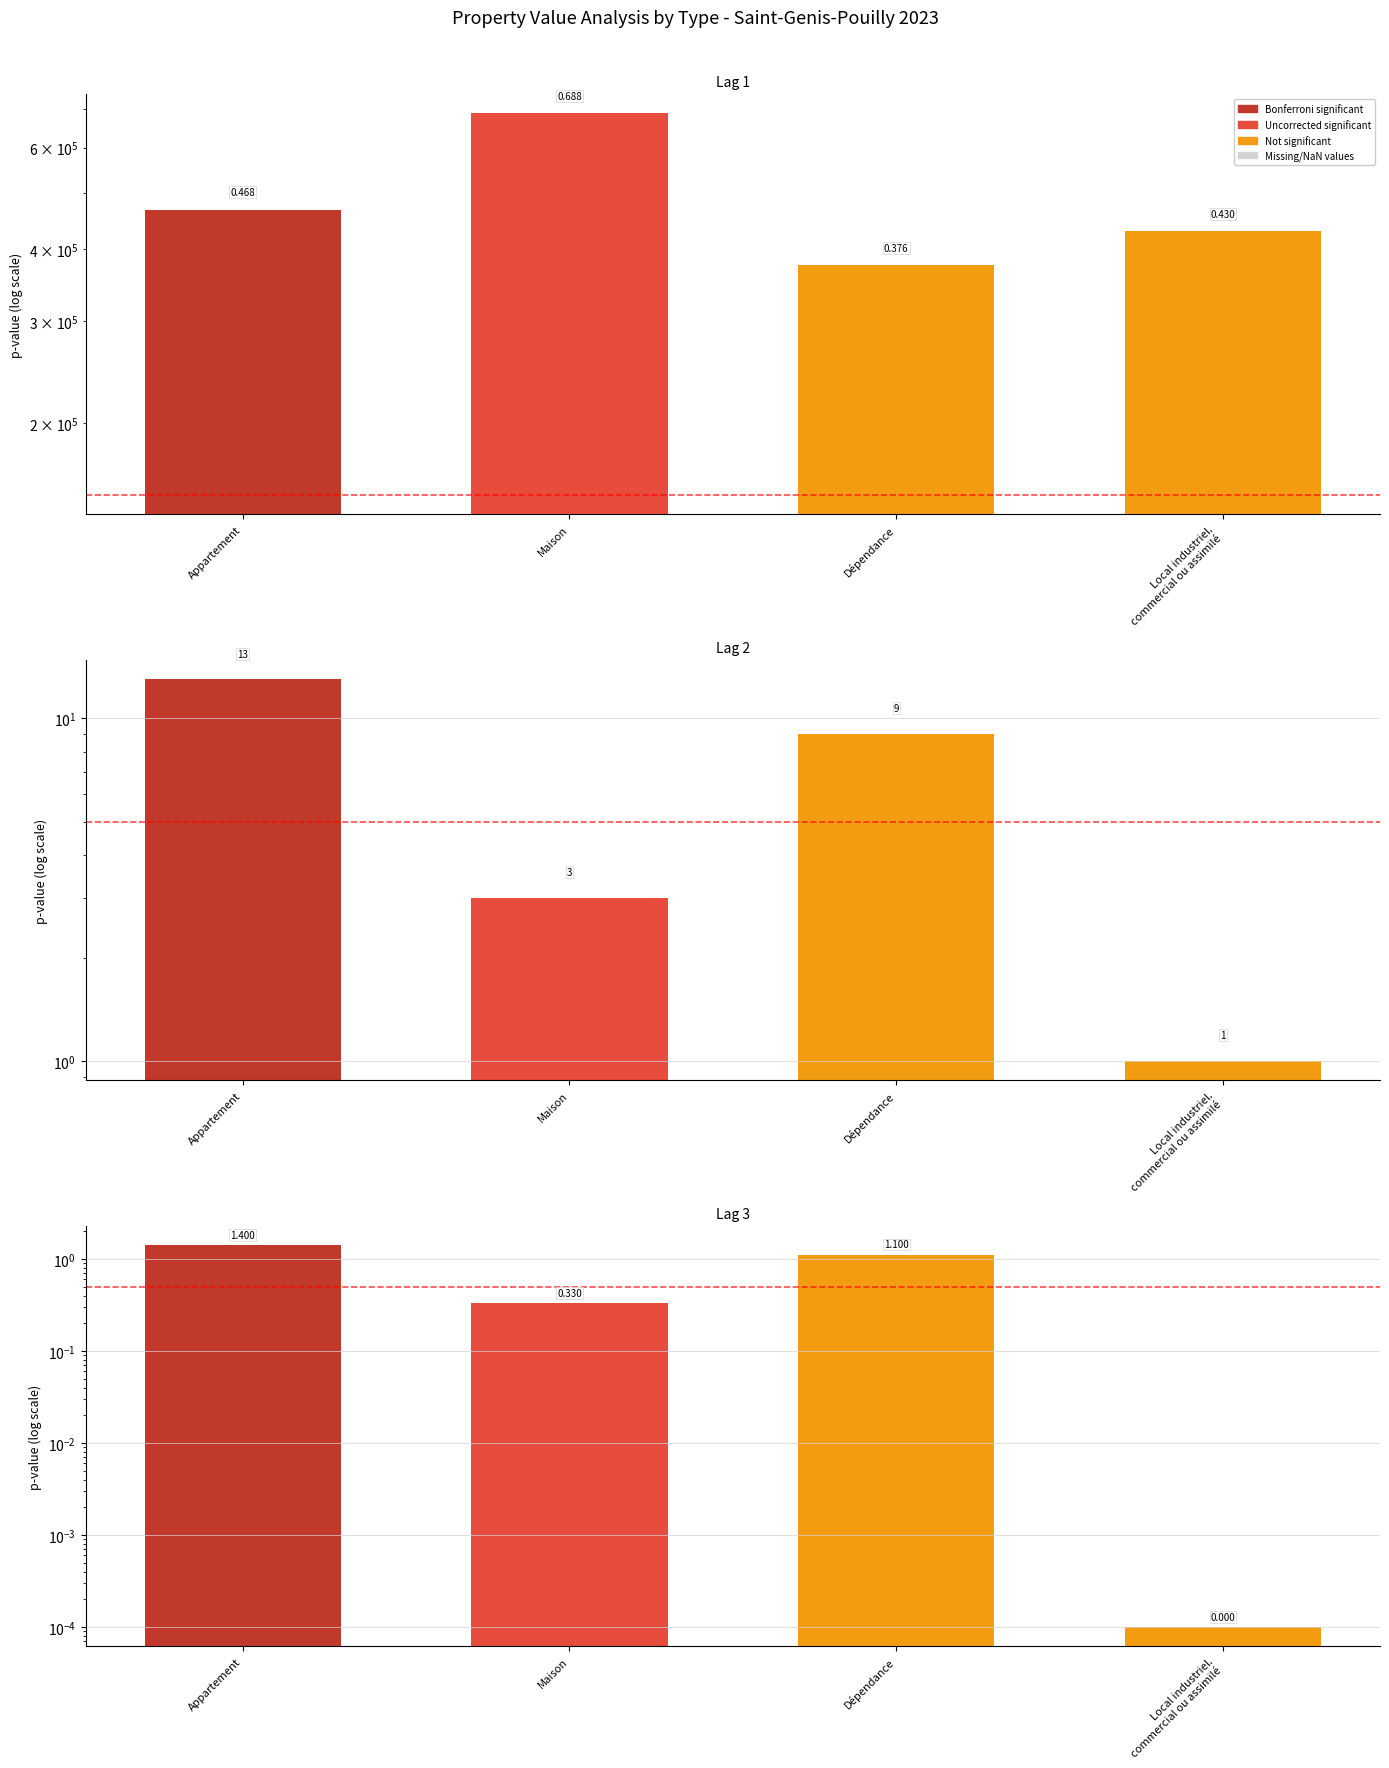

How many bars are there in each group?

3